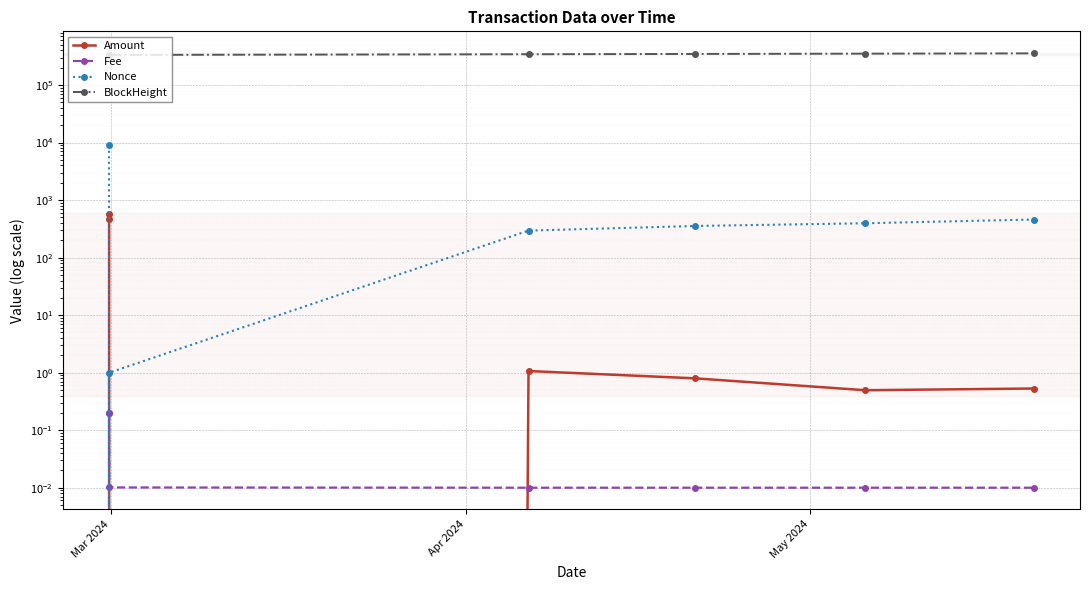

List the series in order of their peak value, highest first.

BlockHeight, Nonce, Amount, Fee